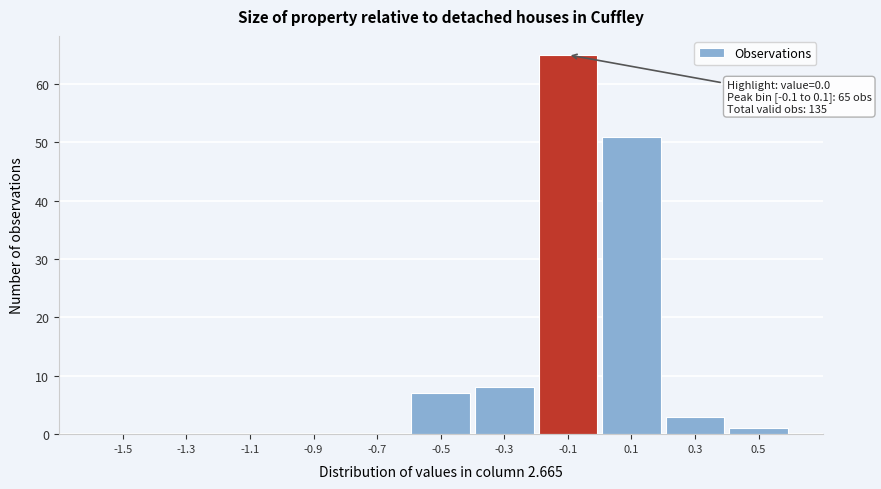

Reading left to right, list all the values displayed in this chart.

-1.5=0	-1.3=0	-1.1=0	-0.9=0	-0.7=0	-0.5=7	-0.3=8	-0.1=65	0.1=51	0.3=3	0.5=1